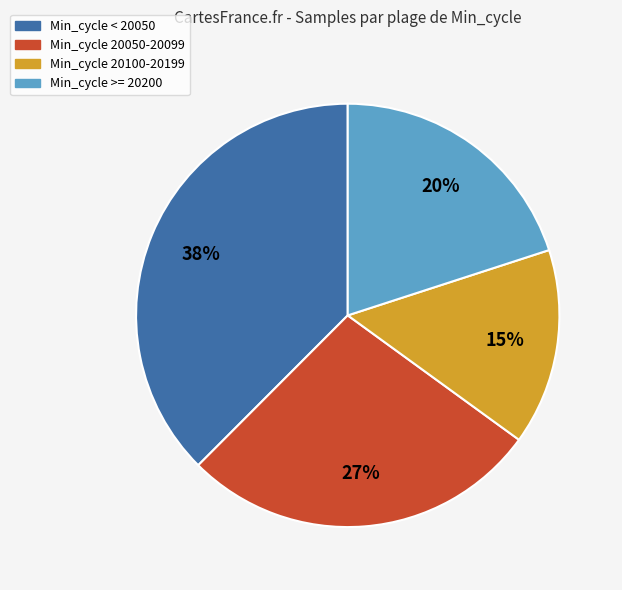

Does any single category account for the majority?

No